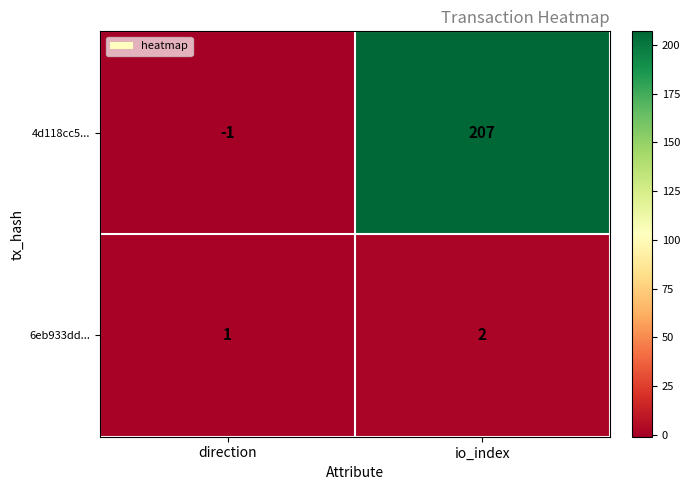

True or false: 6eb933dd... has a value of 2 at io_index.

True